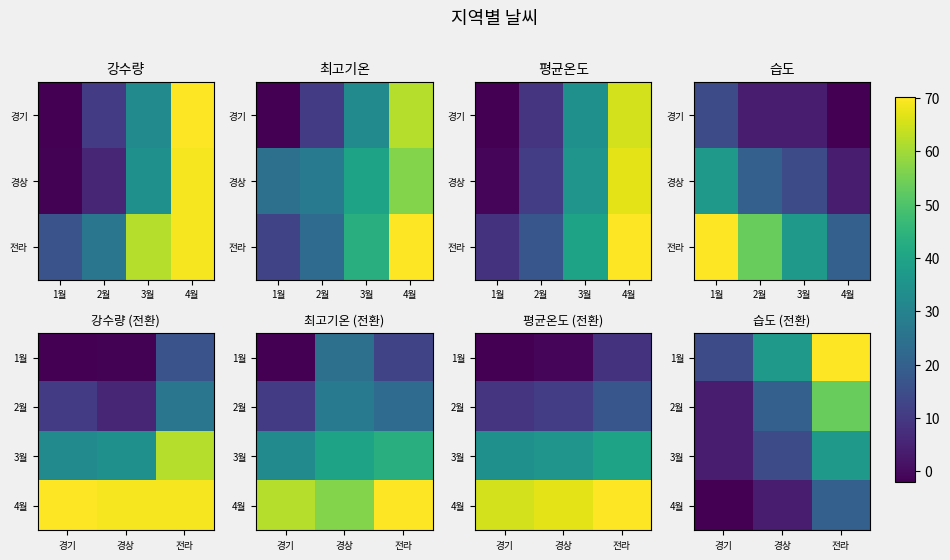

What is the sum of all 1월 values?

188